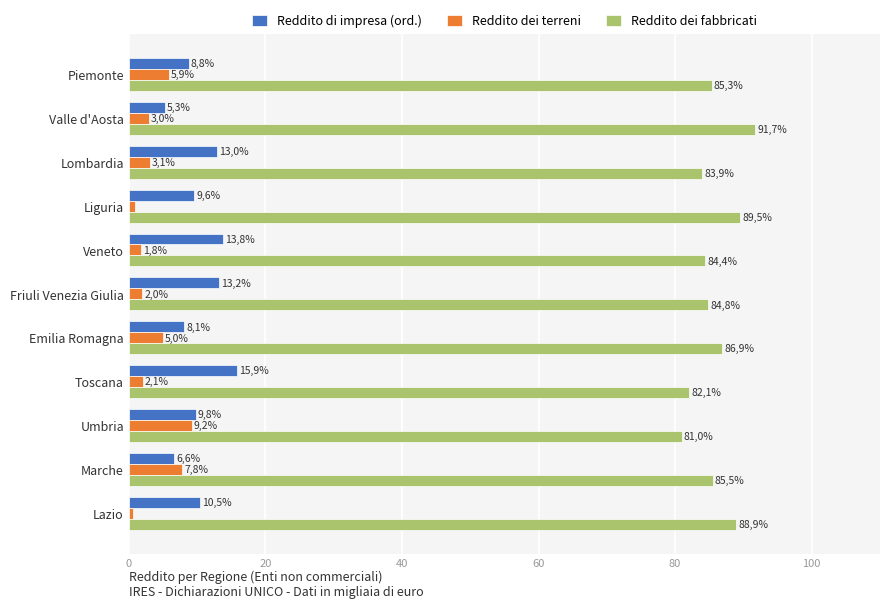

Where is Reddito dei fabbricati nearest to the value 86?

Marche